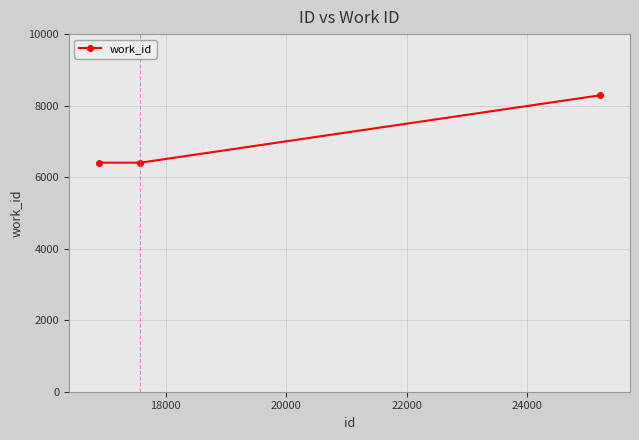

What is the sum of all values?

21098